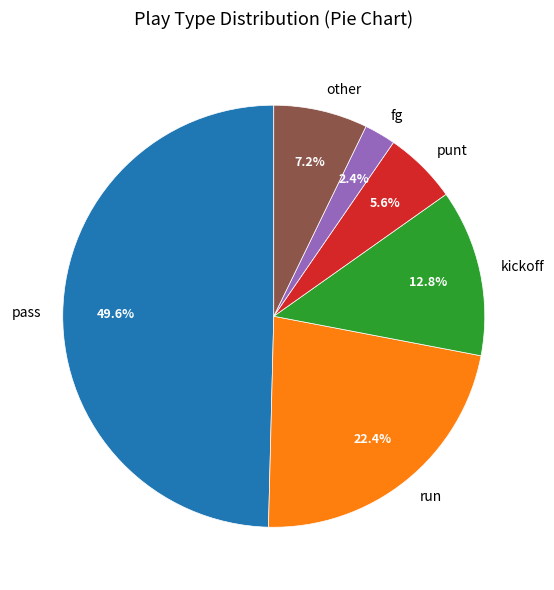

What is the ratio of the value at fg to the value at other?

0.3